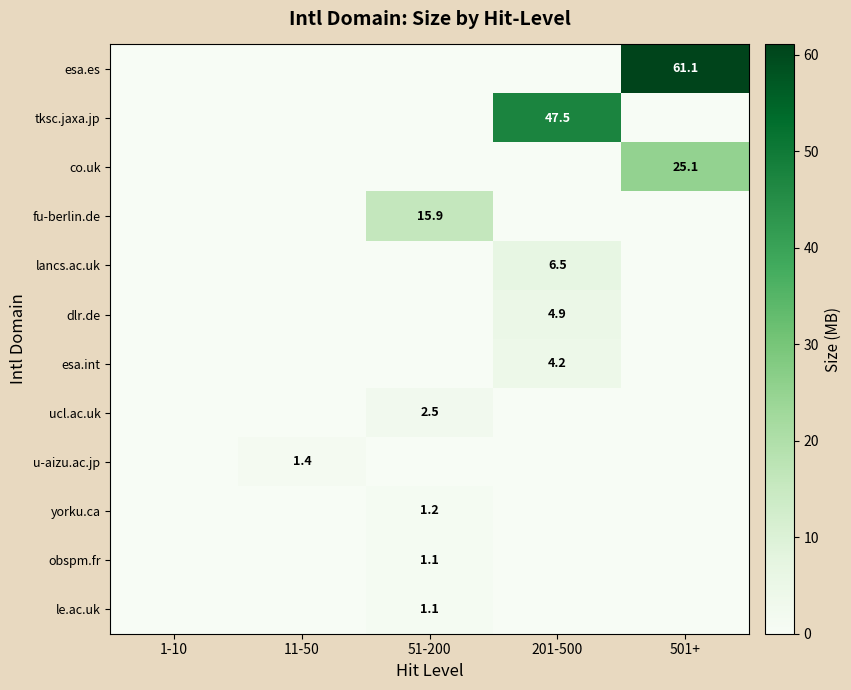

What is the greatest value displayed?

61.1